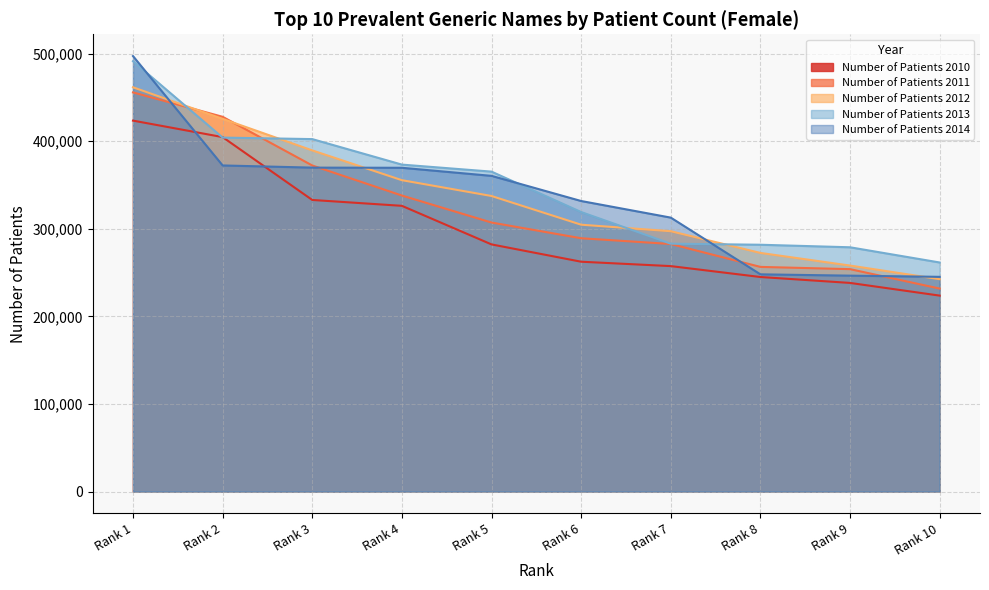

Reading left to right, extract all data points from this chart.

Number of Patients 2010: 423573	404755	332987	326289	282239	262480	257466	245021	238270	223782
Number of Patients 2011: 455793	427929	372357	338043	307217	289278	282715	256559	253997	231820
Number of Patients 2012: 461631	425586	389577	355575	337522	304748	297308	272514	258086	242523
Number of Patients 2013: 491430	404194	402472	373358	365346	319196	283081	281859	278965	261602
Number of Patients 2014: 497274	372390	369908	369730	360503	331787	312831	248084	246574	245215